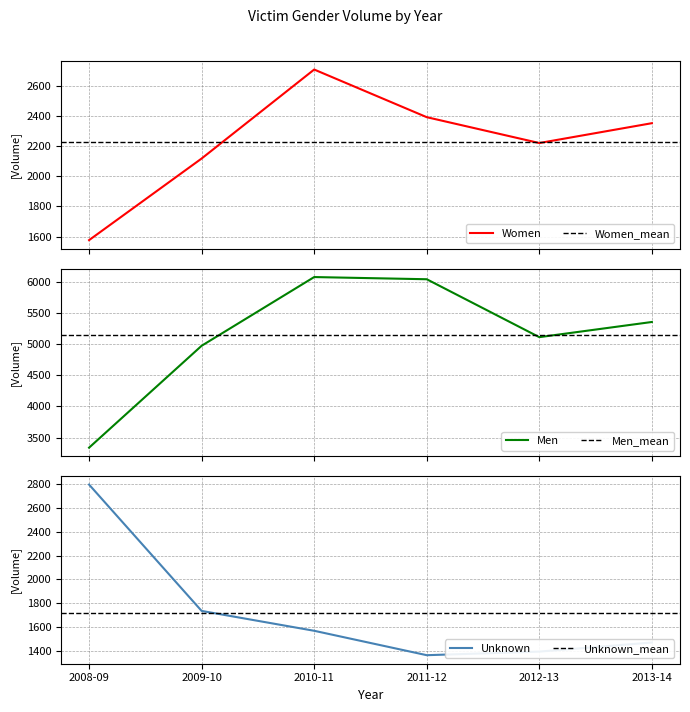

What is the total value across all series at 2012-13?

8729